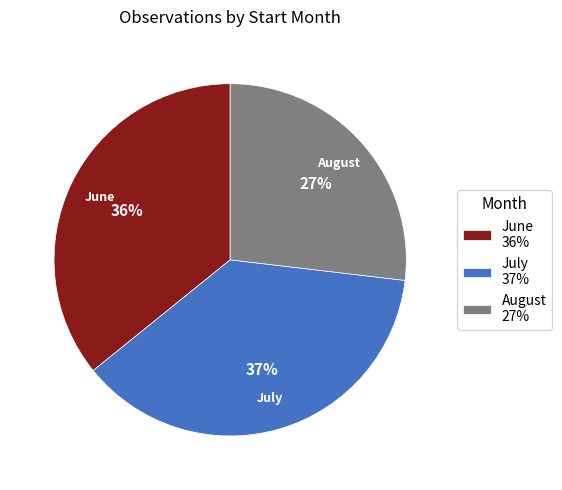

To the nearest percent, what is the average slice percentage?

33%